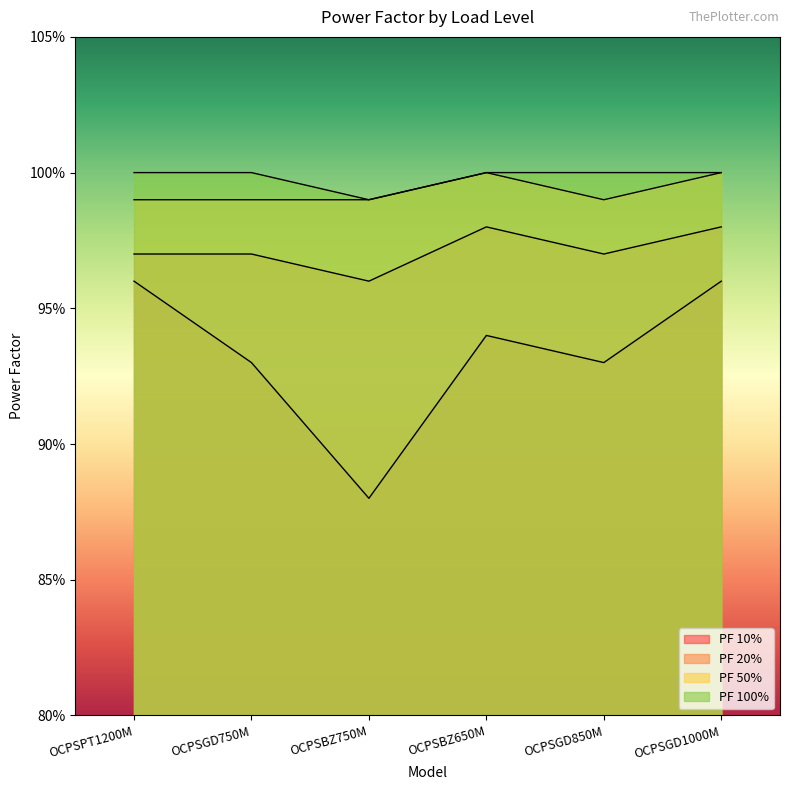

Which series has the largest total across all categories?

PF 100%